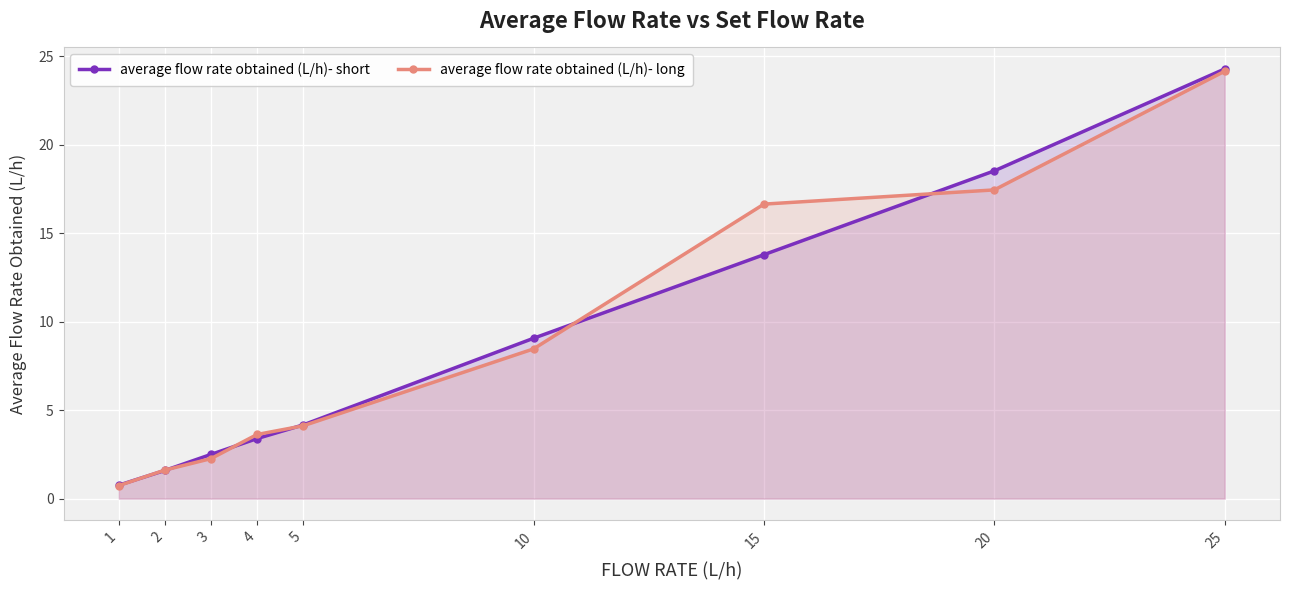

Does the chart display data point markers on the line(s)?

Yes